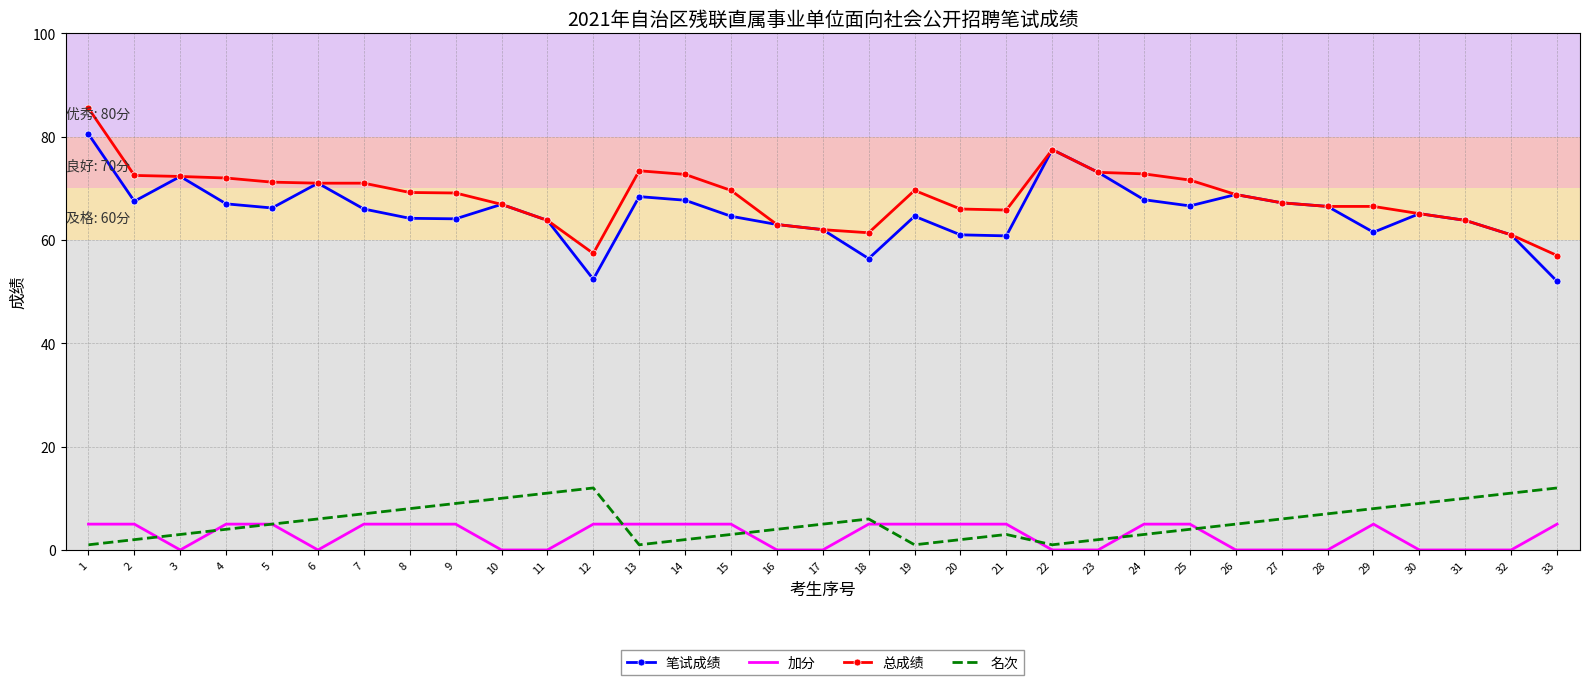

The 笔试成绩 series shows 80.5 at 1. True or false?

True